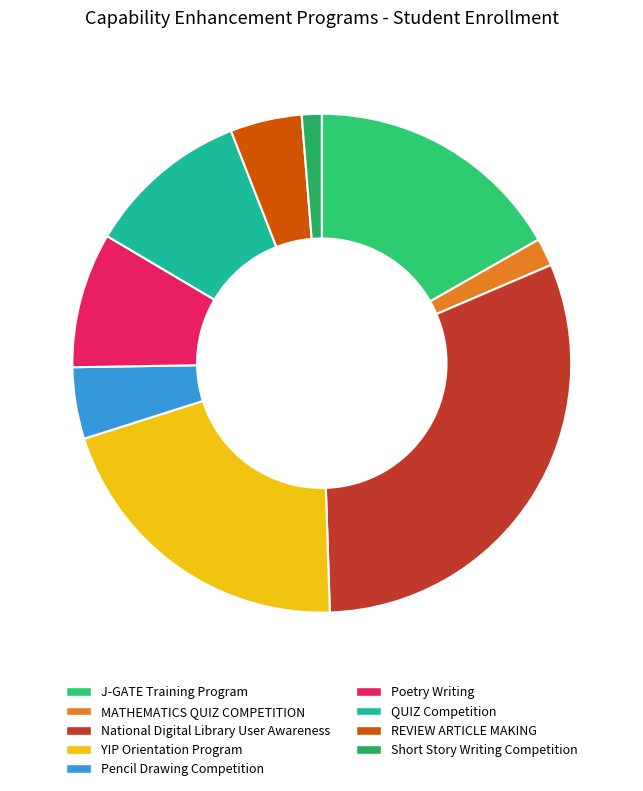

What percentage is the REVIEW ARTICLE MAKING slice, to the nearest percent?

5%